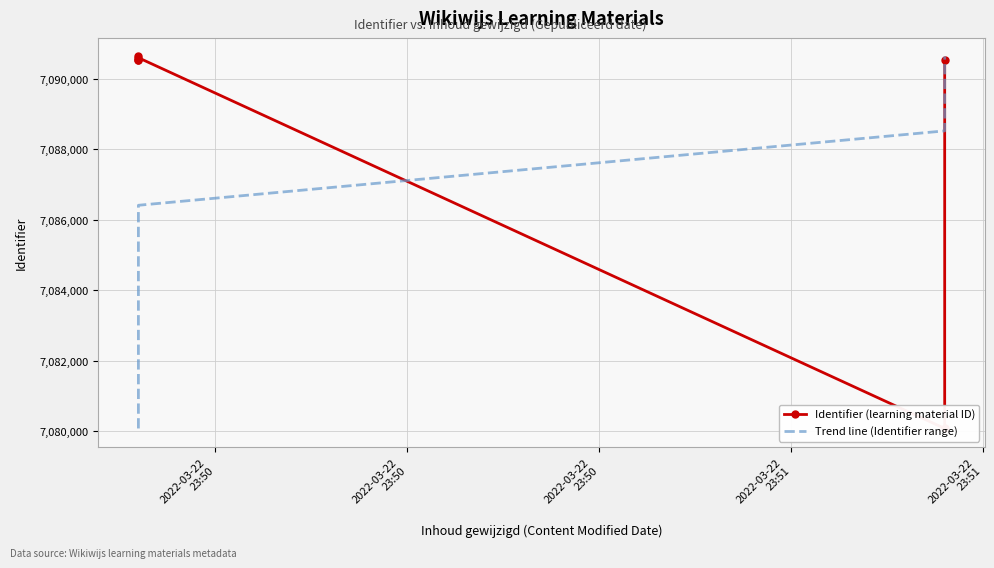

How many values in the Identifier (learning material ID) series are below 7090544?

3